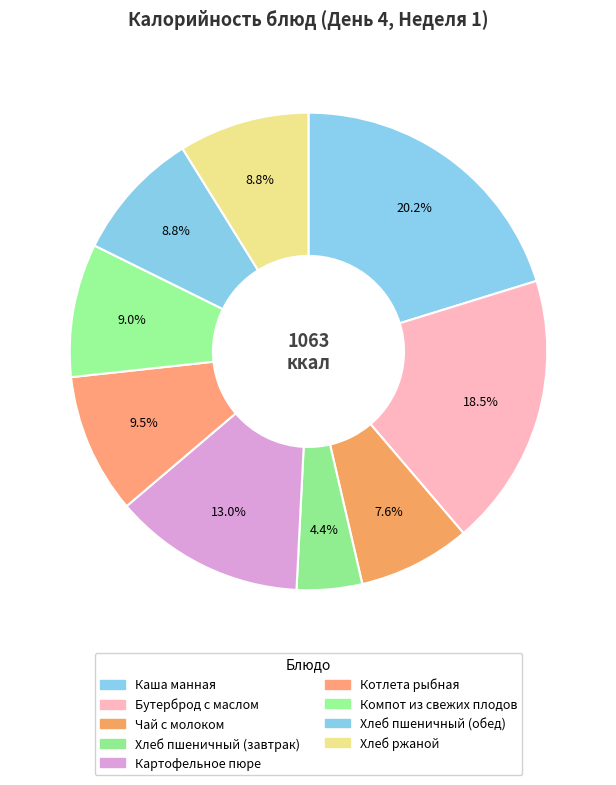

Is it true that Хлеб ржаной is 20% of the pie?

False